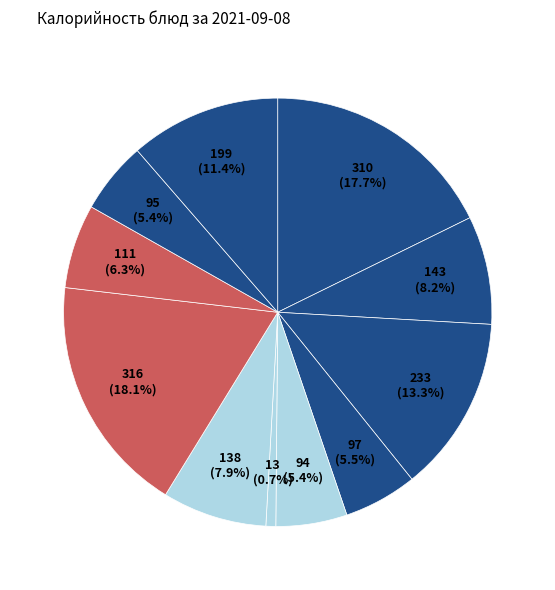

How many slices are in this pie chart?

11